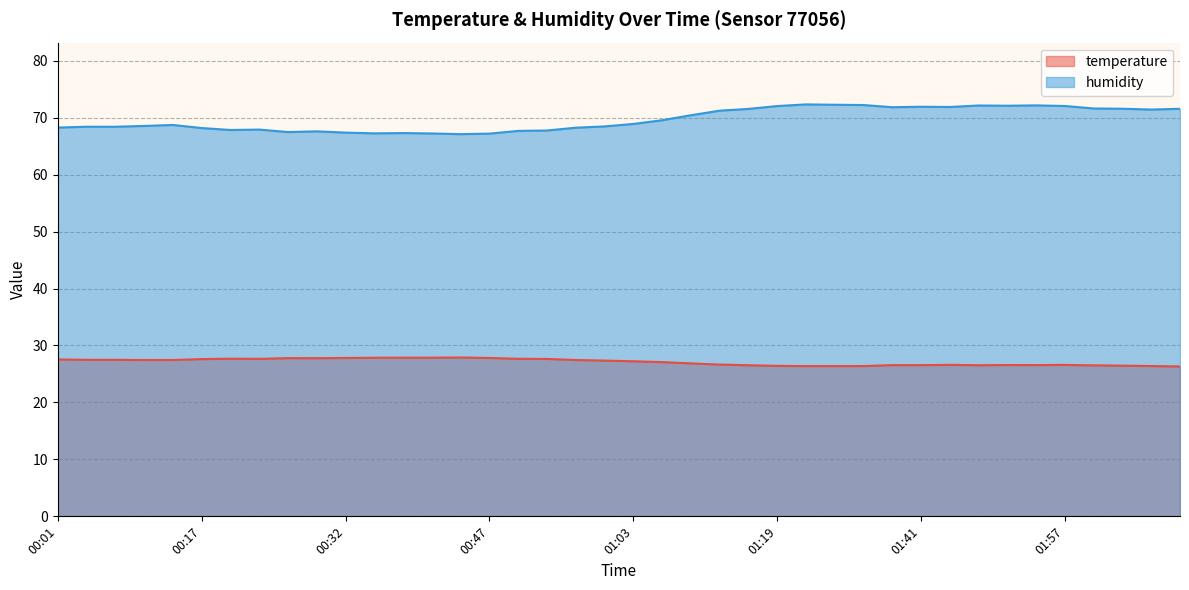

What is the approximate value of temperature at 01:44?

26.6